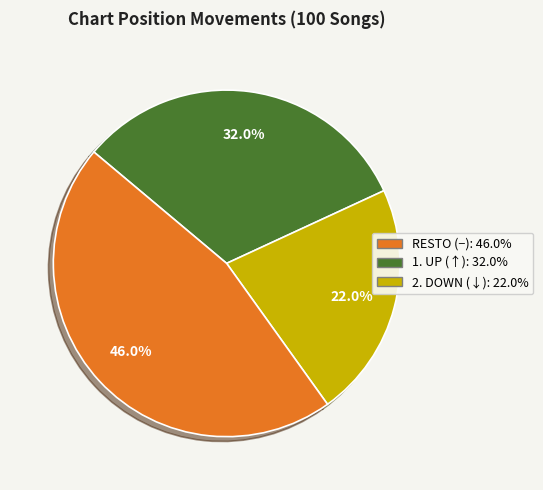

Is there any slice that represents more than half of the pie?

No